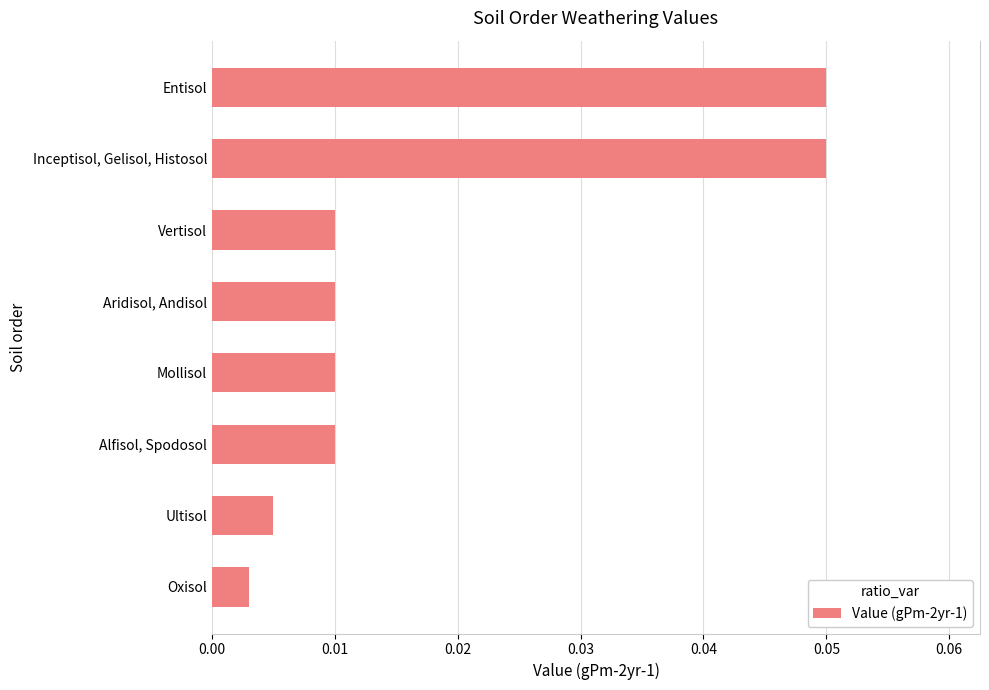

How many categories are shown in the chart?

8